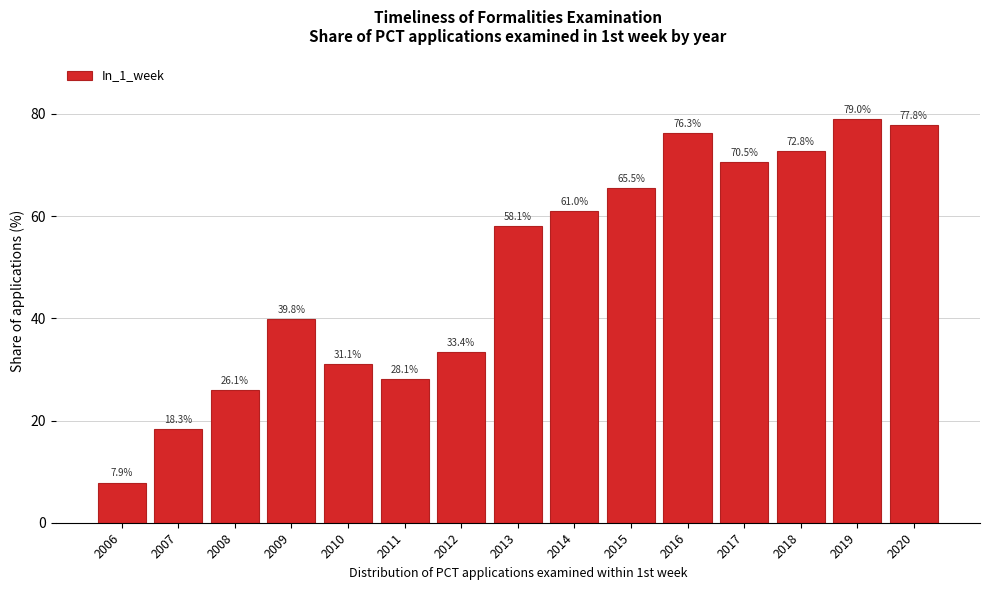

Reading left to right, list all the values displayed in this chart.

7.9	18.3	26.1	39.8	31.1	28.1	33.4	58.1	61.0	65.5	76.3	70.5	72.8	79.0	77.8